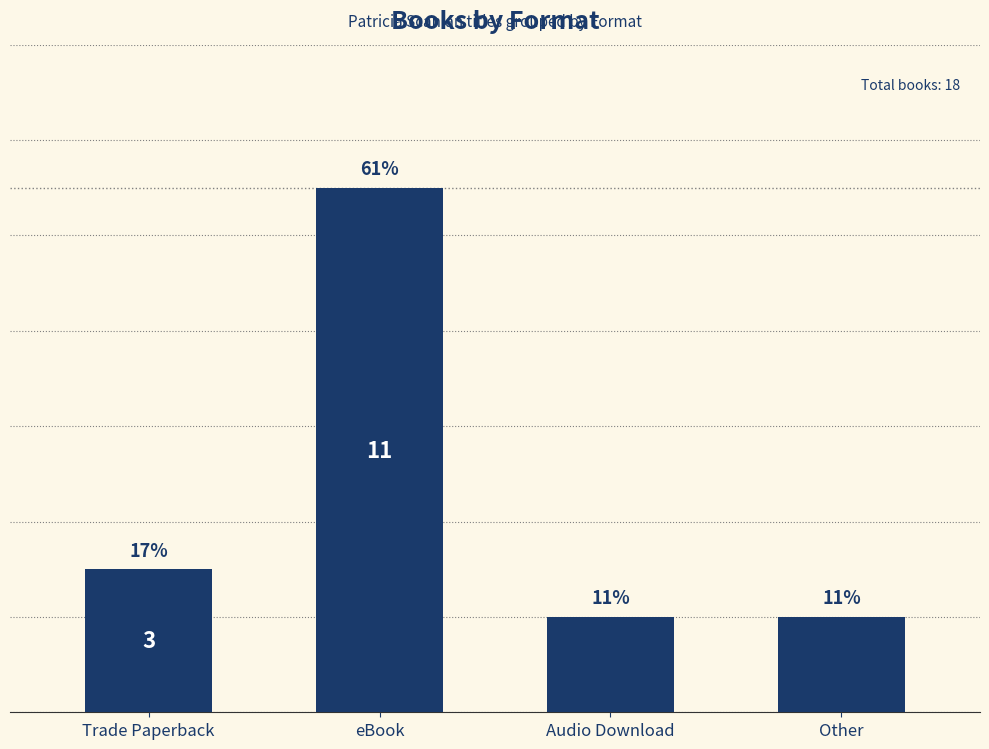

Where is the data nearest to the value 6?

Trade Paperback